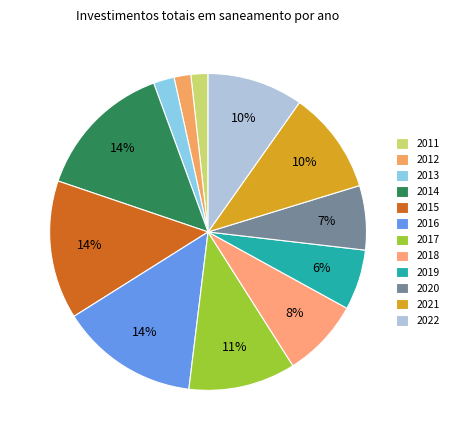

Between 2013 and 2017, which is larger?

2017